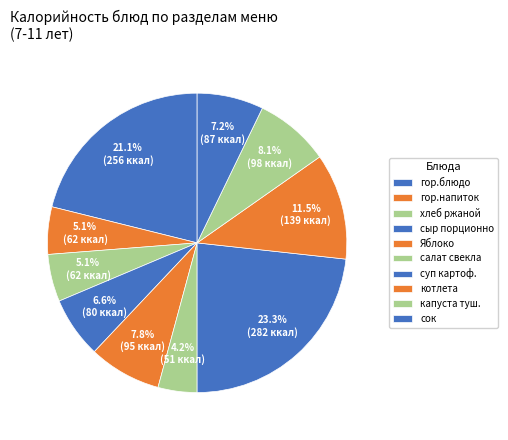

Count the number of slices in the pie.

10